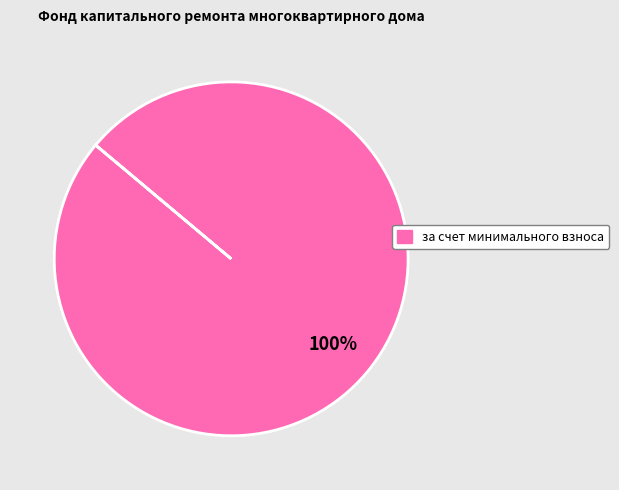

Is there a majority slice in this chart?

Yes